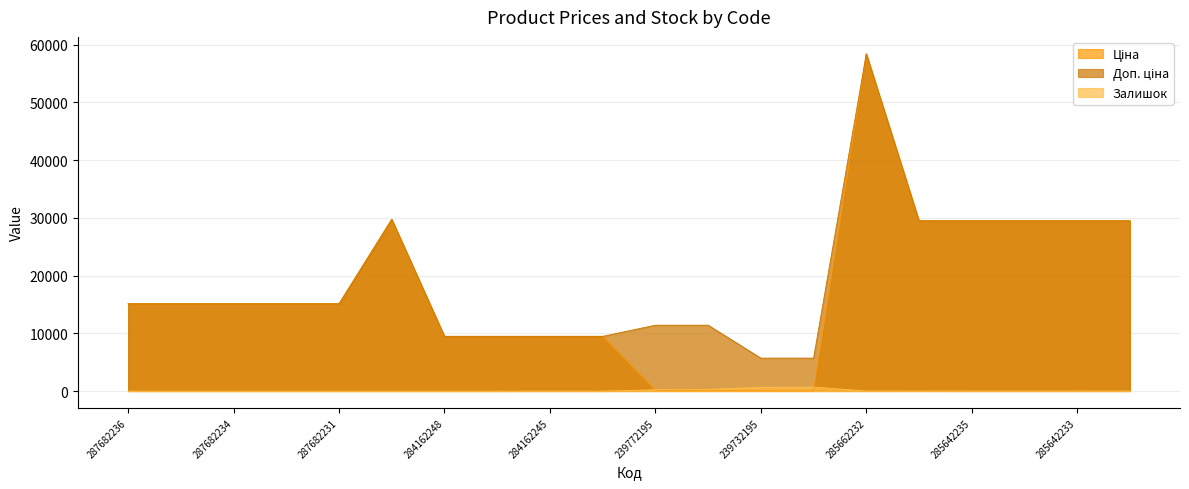

What value does the Залишок series have at 239772195?

218.0